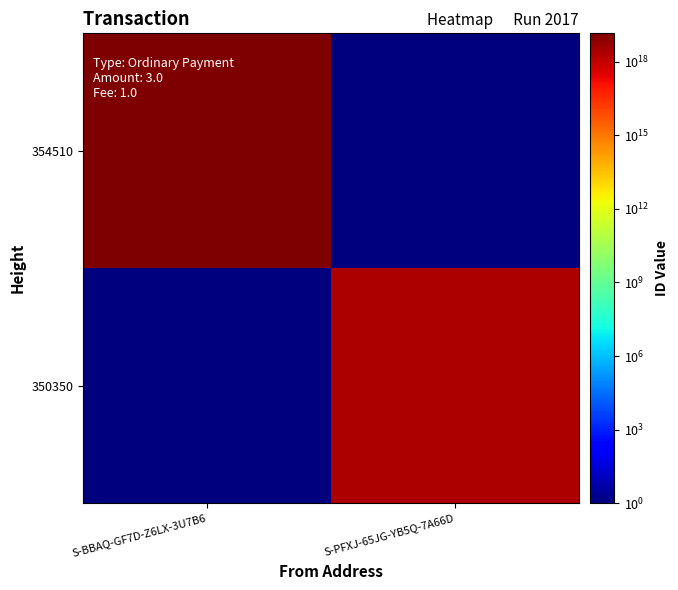

Between S-BBAQ-GF7D-Z6LX-3U7B6 and S-PFXJ-65JG-YB5Q-7A66D, which is larger?

S-BBAQ-GF7D-Z6LX-3U7B6